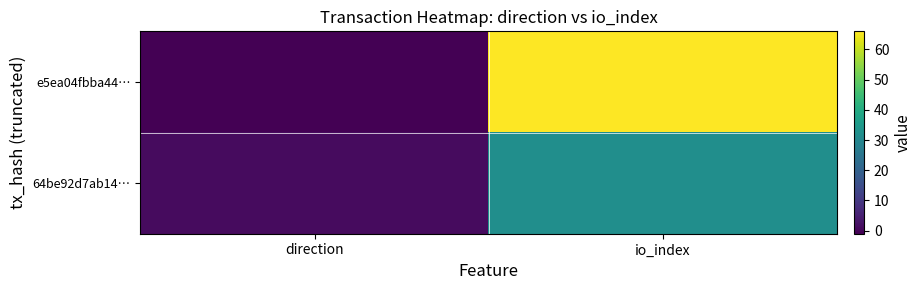

At which category does the chart reach its peak across all series?

io_index